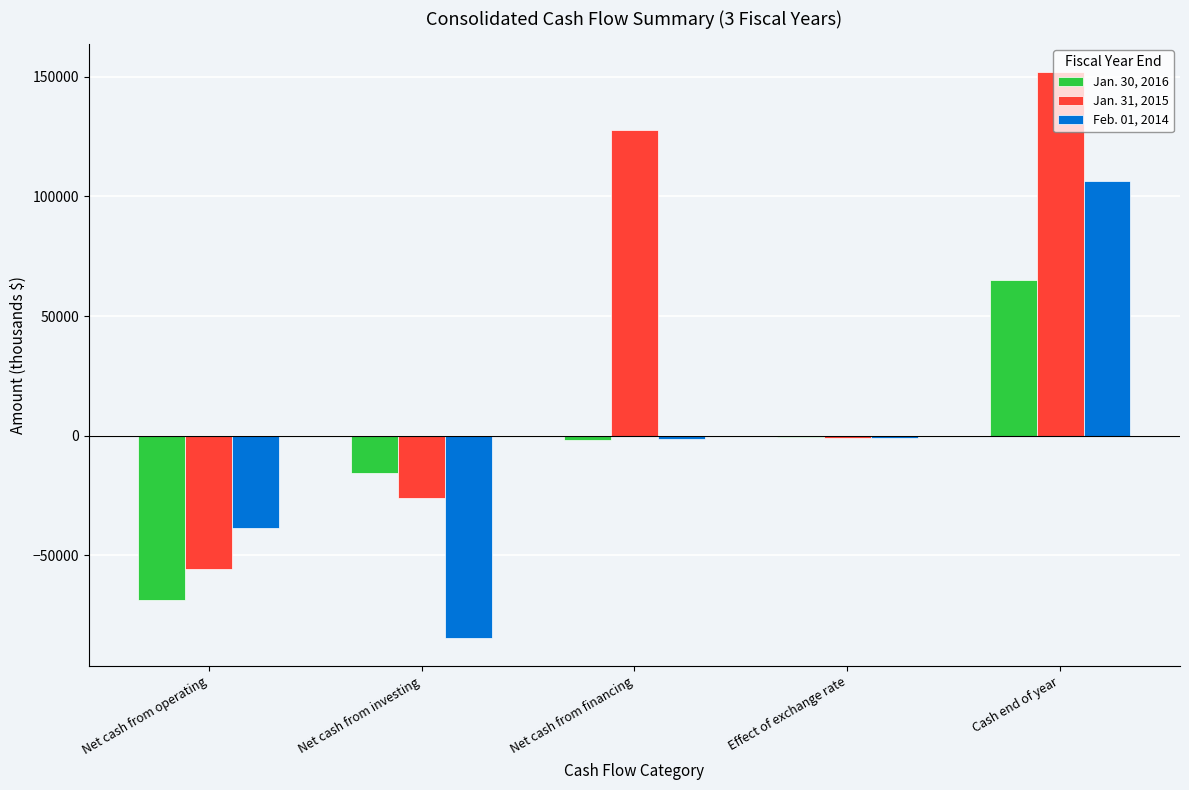

At which category is the sum across all series the highest?

Cash end of year